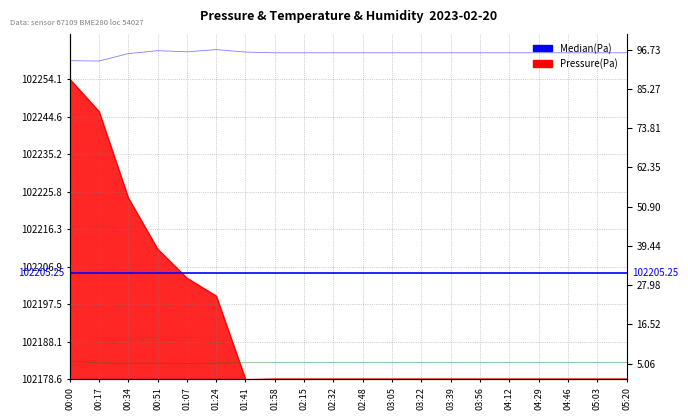

What is the difference between the maximum and minimum values in the temperature series?

0.8